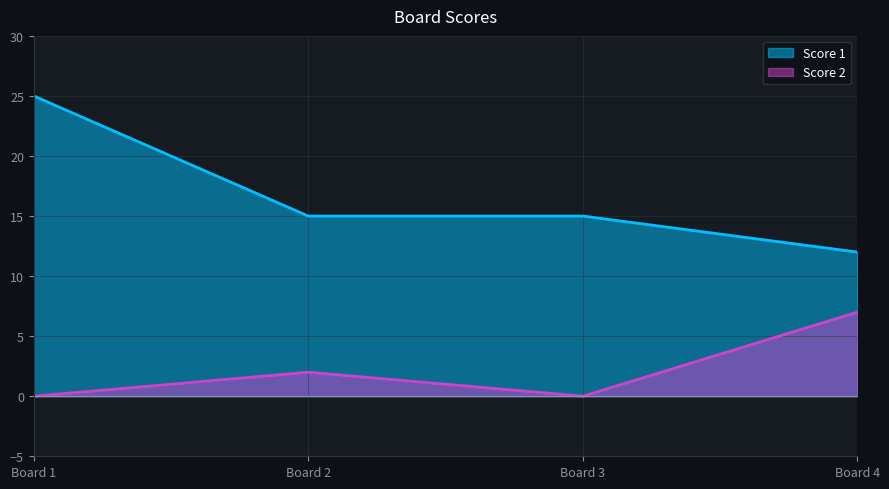

What is the highest value of the Score 1 series?

25